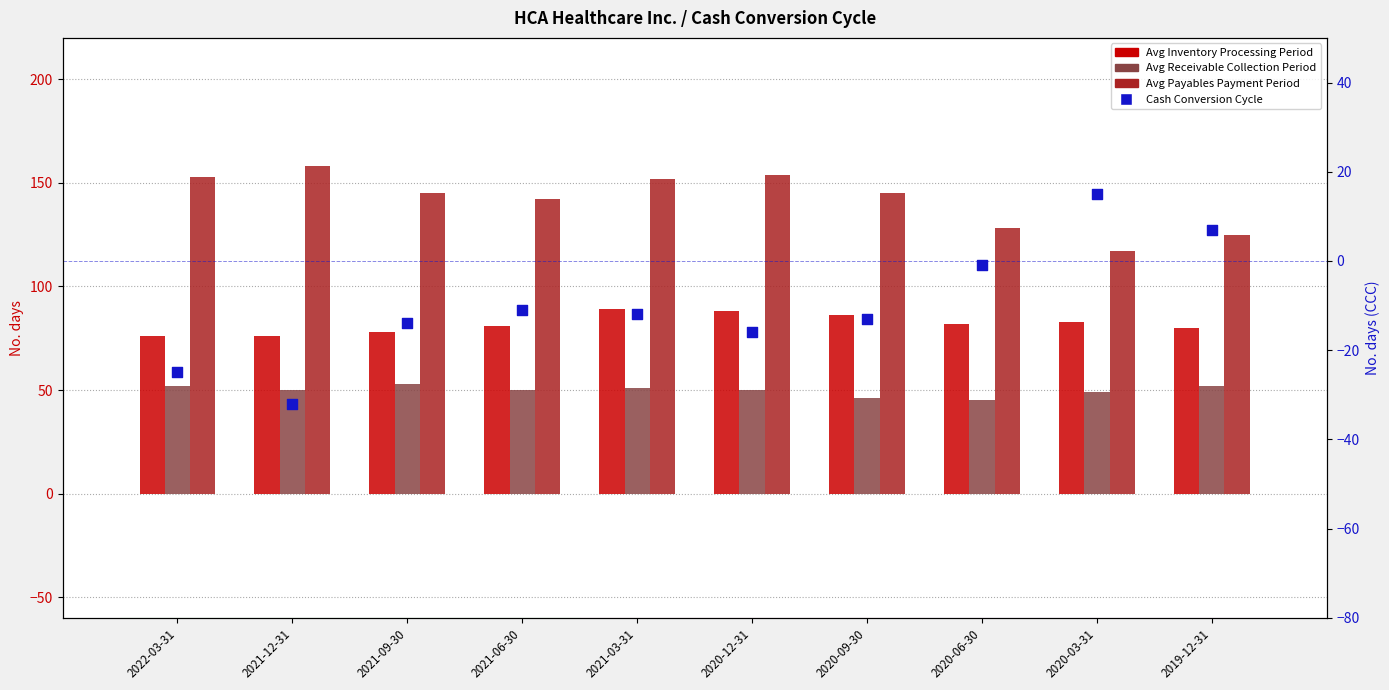

What is the total value across all series at 2020-03-31?

264